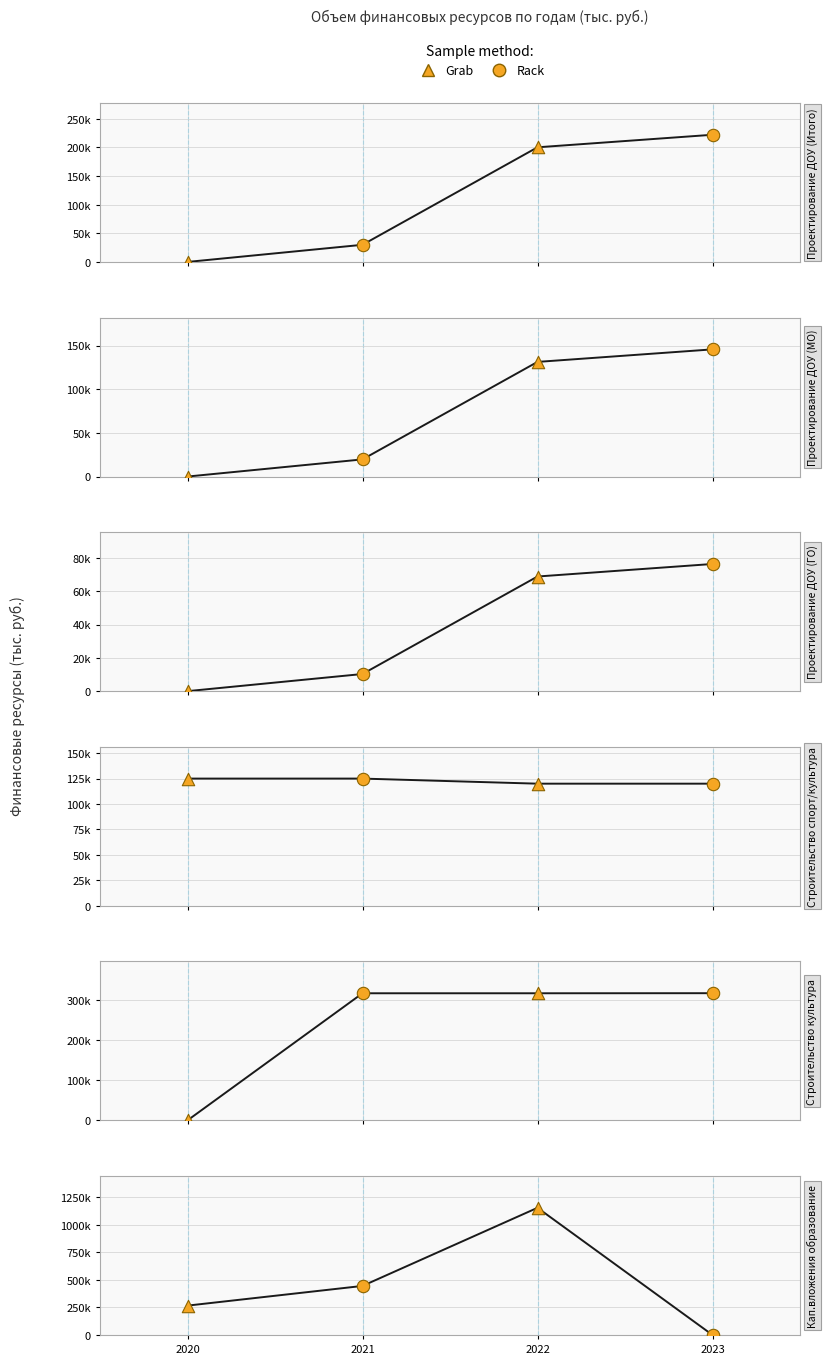

Which series has the largest total across all categories?

Итого (Капитальные вложения общее образование)